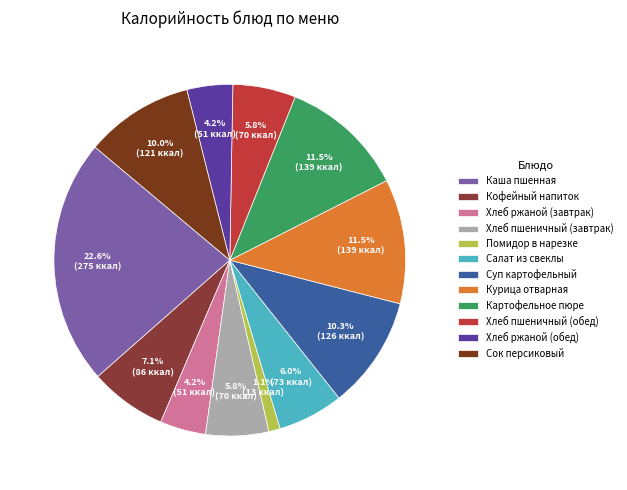

What is the largest slice in the pie chart?

Каша пшенная